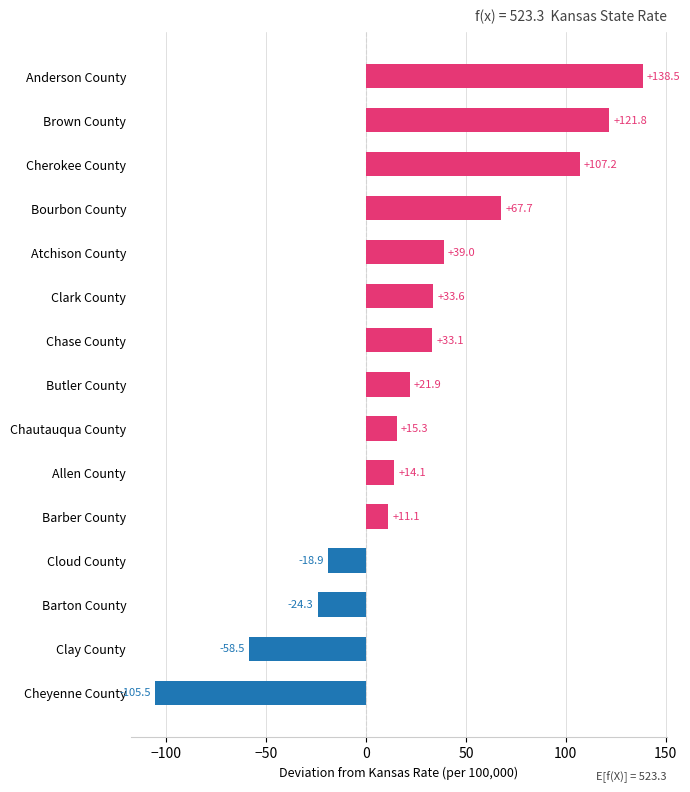

Which label corresponds to the largest value in the chart?

Anderson County